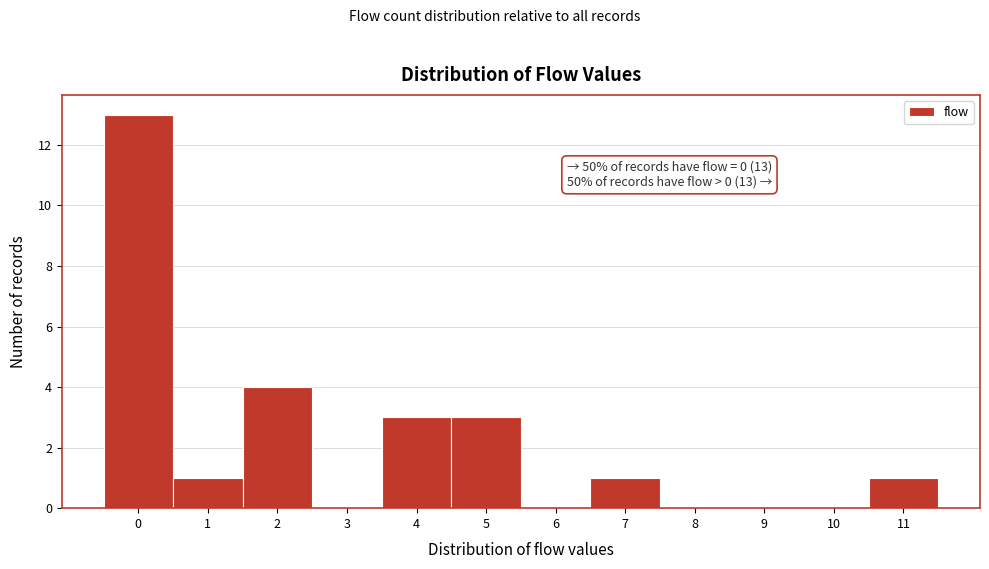

Reading left to right, list all the values displayed in this chart.

0=13	1=1	2=4	3=0	4=3	5=3	6=0	7=1	8=0	9=0	10=0	11=1